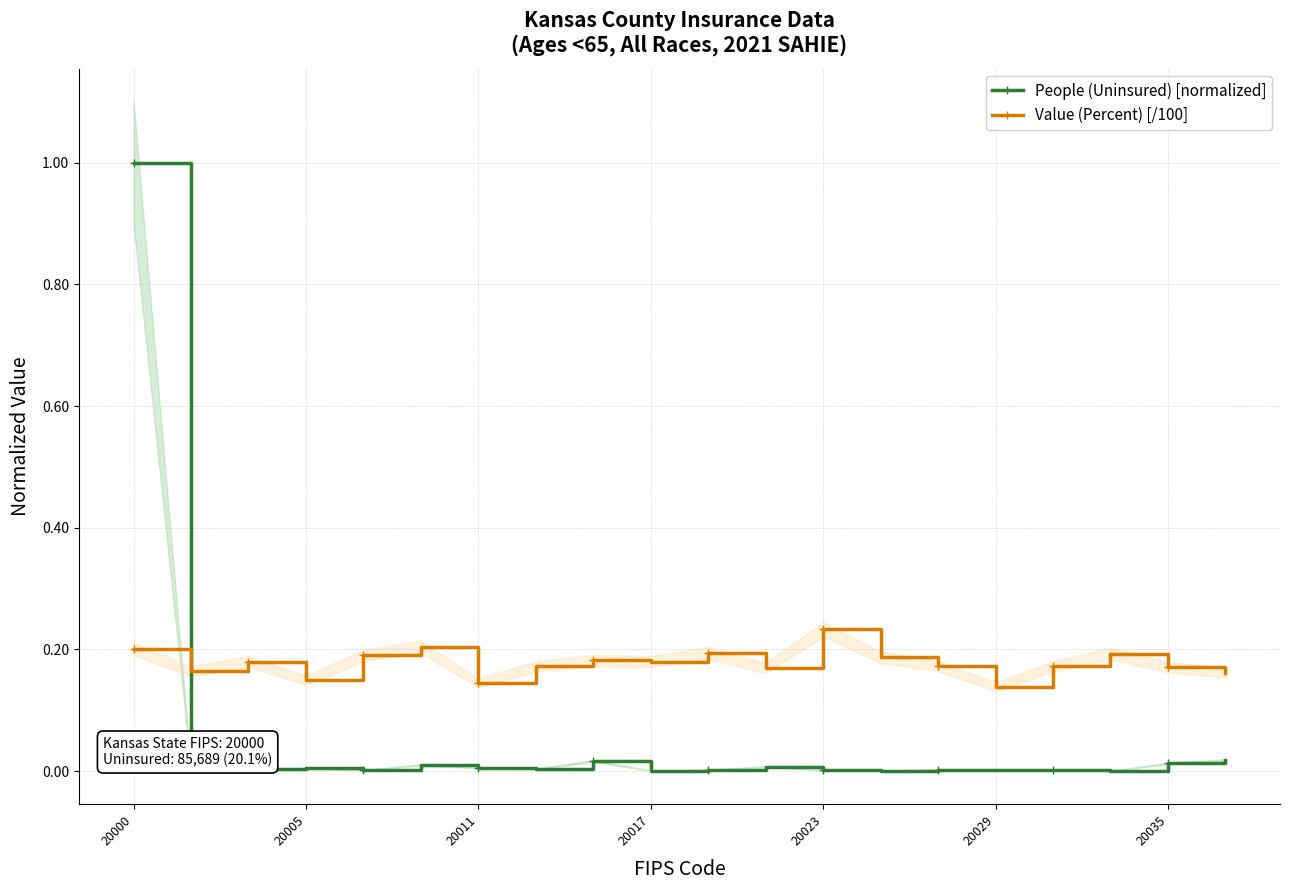

At which label does Value (Percent) [/100] reach its peak?

20023